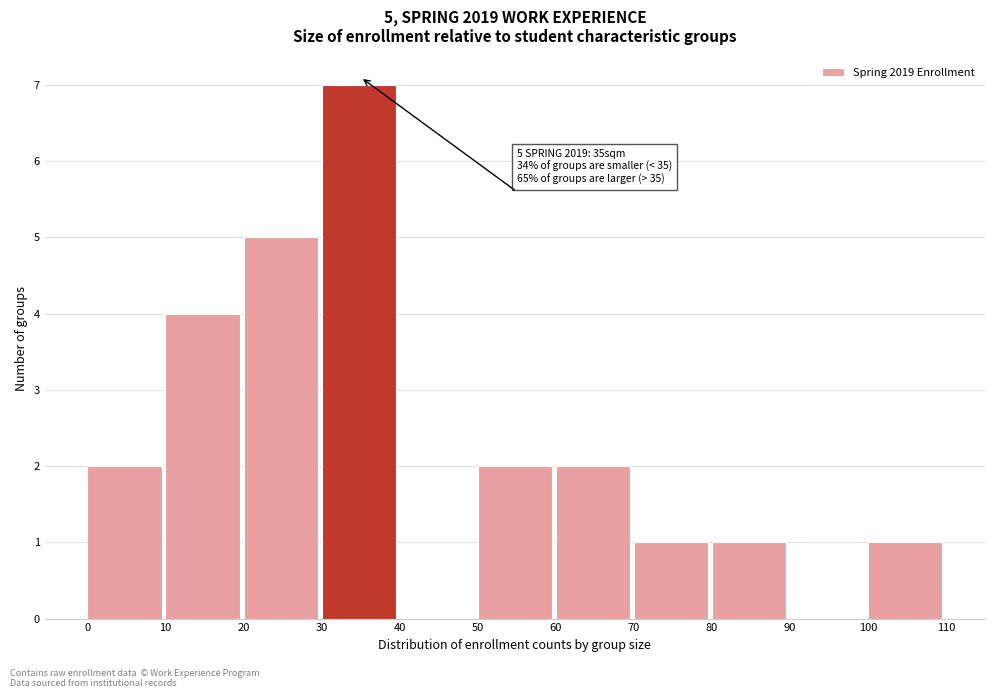

Which range on the x-axis has the tallest bar?

30 to 40